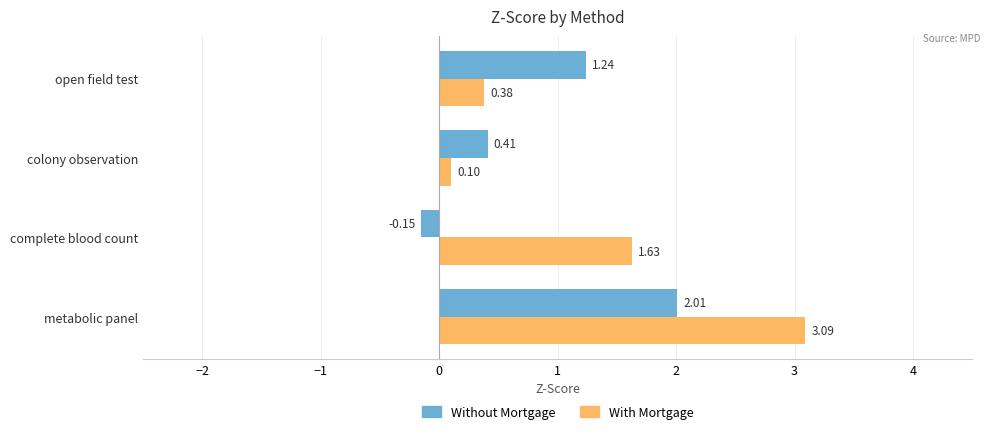

What is the difference between the highest and lowest values at colony observation?

0.3